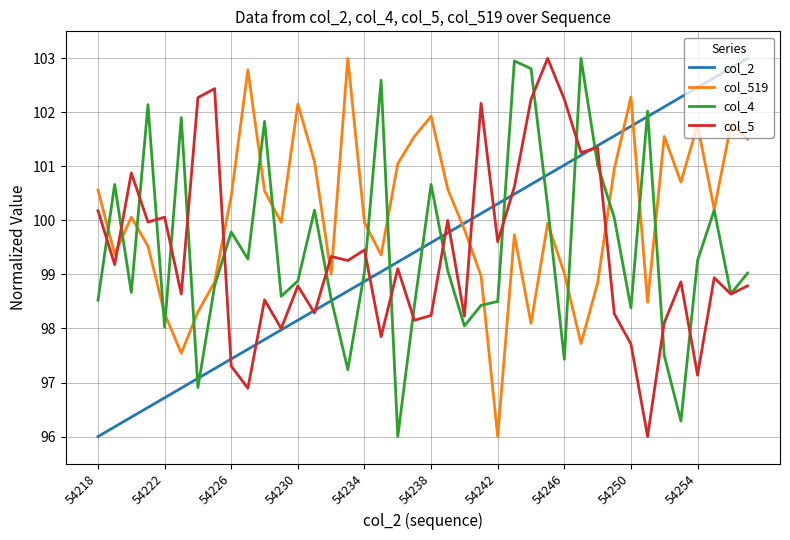

How many interior local valleys does the col_519 series have?

11